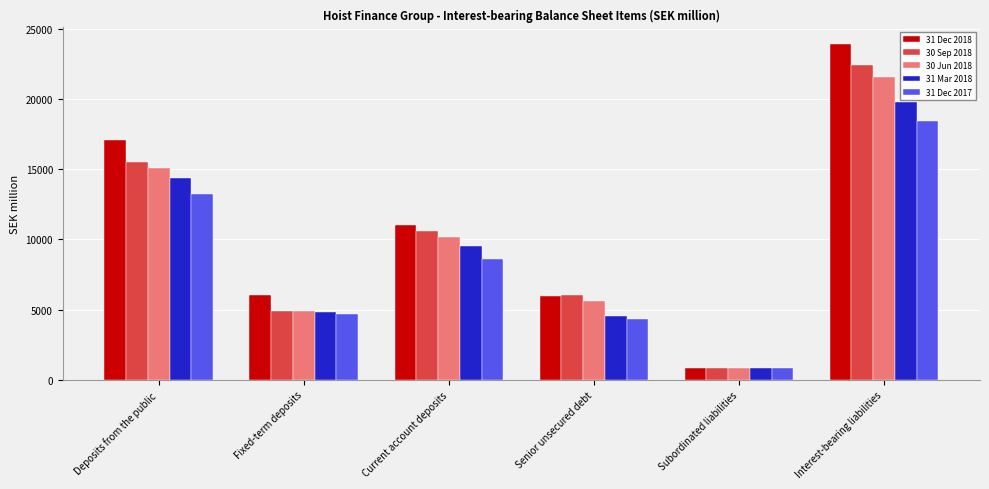

Where does the 31 Mar 2018 series first go above 9554?

Deposits from the public